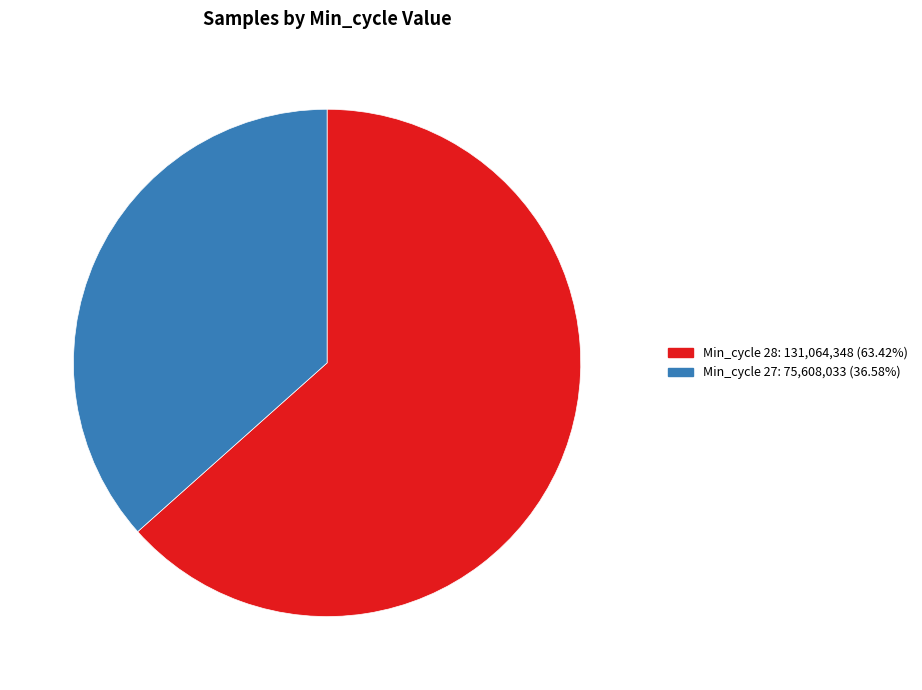

Is there a majority slice in this chart?

Yes